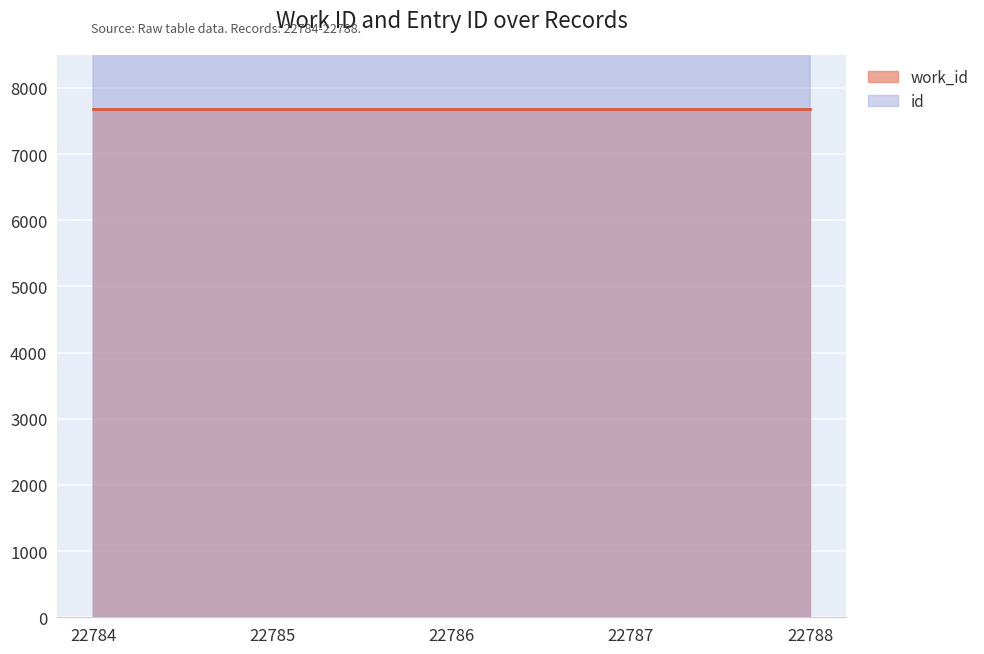

Rank the categories by value from lowest to highest.

22784, 22785, 22786, 22787, 22788